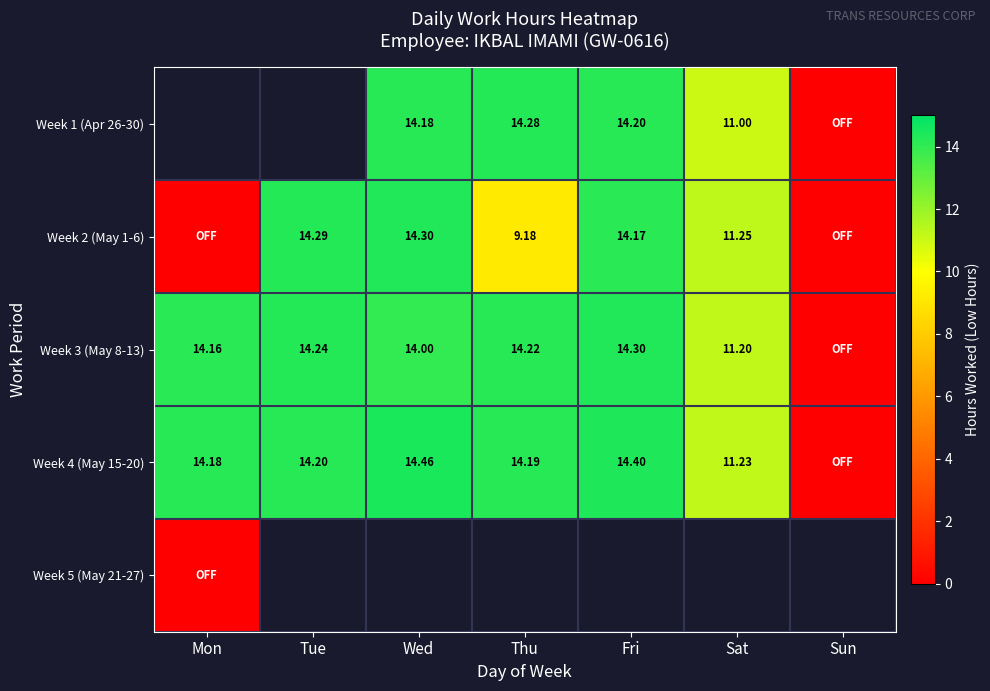

Is the value of Week 3 (May 8-13) at Sat greater than the value of Week 2 (May 1-6) at Mon?

Yes